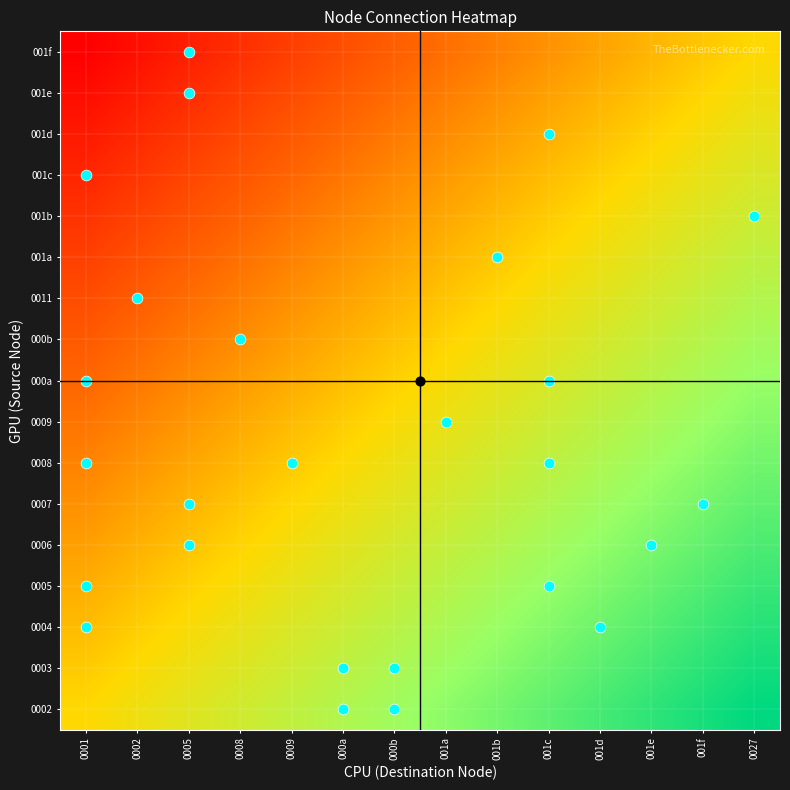

Between 0027 and 001c, which is larger?

0027